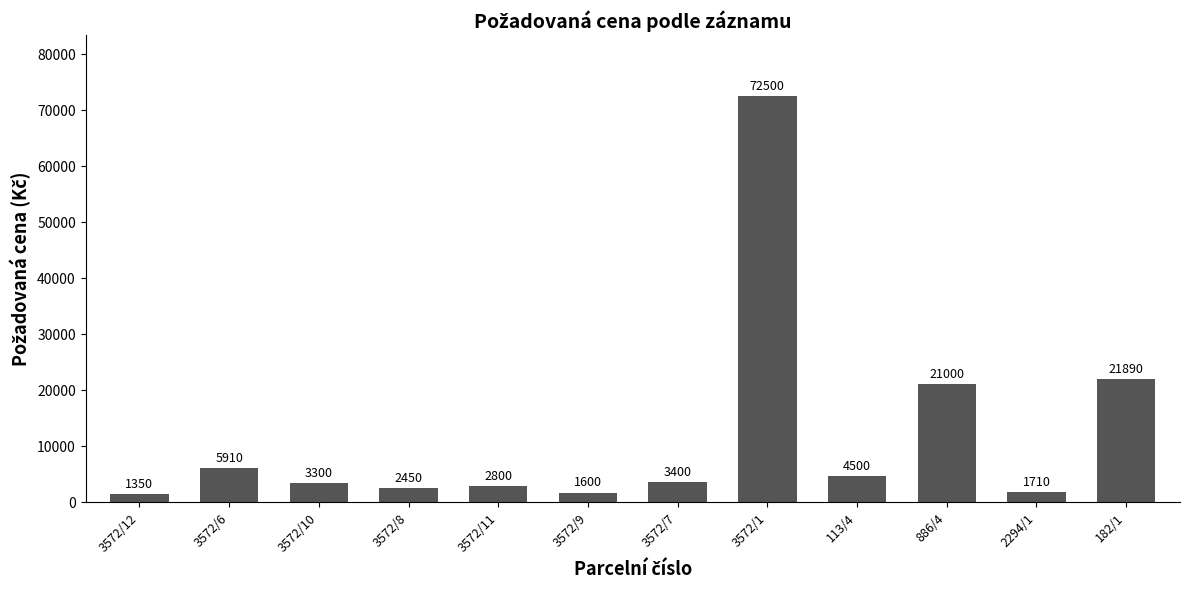

Read the value at 3572/9, to the nearest 10.

1600